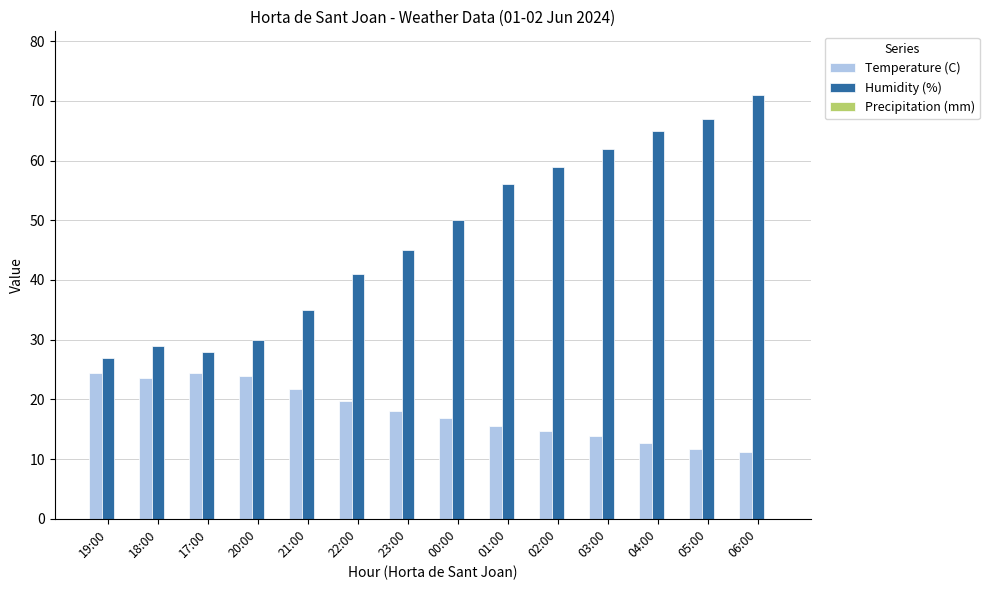

The Humidity (%) series shows 34.6 at 06:00. True or false?

False